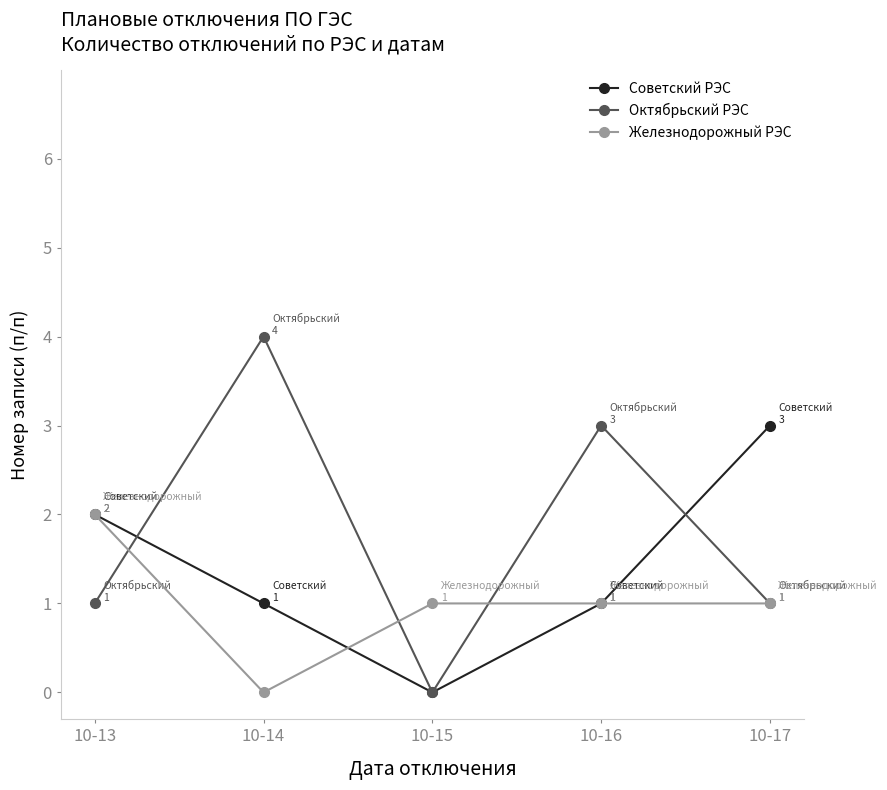

Which series has the widest spread of values?

Октябрьский РЭС